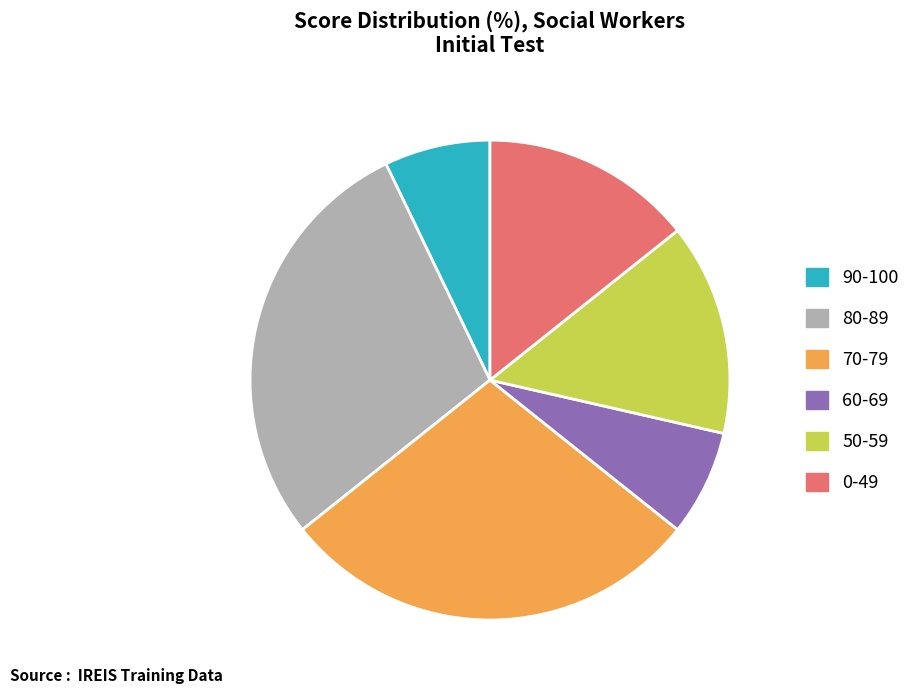

Is there any slice that represents more than half of the pie?

No